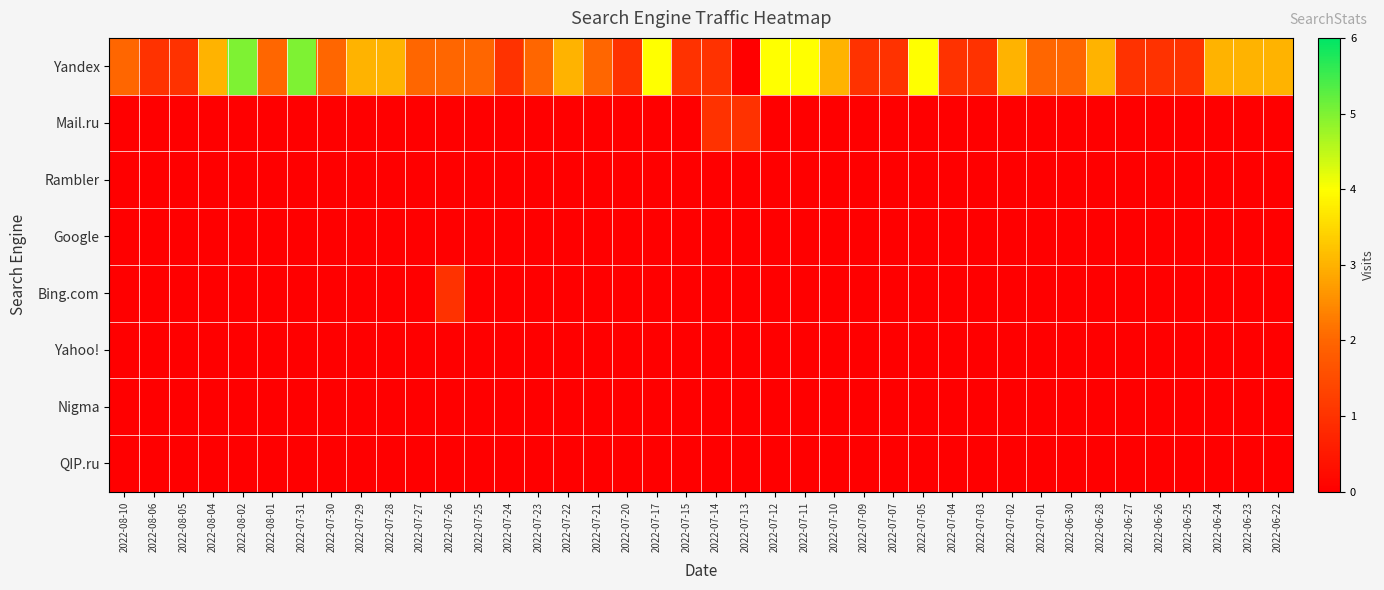

Reading left to right, transcribe all the data shown in this chart.

Yandex: 2022-08-10=2	2022-08-06=1	2022-08-05=1	2022-08-04=3	2022-08-02=5	2022-08-01=2	2022-07-31=5	2022-07-30=2	2022-07-29=3	2022-07-28=3	2022-07-27=2	2022-07-26=2	2022-07-25=2	2022-07-24=1	2022-07-23=2	2022-07-22=3	2022-07-21=2	2022-07-20=1	2022-07-17=4	2022-07-15=1	2022-07-14=1	2022-07-13=0	2022-07-12=4	2022-07-11=4	2022-07-10=3	2022-07-09=1	2022-07-07=1	2022-07-05=4	2022-07-04=1	2022-07-03=1	2022-07-02=3	2022-07-01=2	2022-06-30=2	2022-06-28=3	2022-06-27=1	2022-06-26=1	2022-06-25=1	2022-06-24=3	2022-06-23=3	2022-06-22=3
Mail.ru: 2022-08-10=0	2022-08-06=0	2022-08-05=0	2022-08-04=0	2022-08-02=0	2022-08-01=0	2022-07-31=0	2022-07-30=0	2022-07-29=0	2022-07-28=0	2022-07-27=0	2022-07-26=0	2022-07-25=0	2022-07-24=0	2022-07-23=0	2022-07-22=0	2022-07-21=0	2022-07-20=0	2022-07-17=0	2022-07-15=0	2022-07-14=1	2022-07-13=1	2022-07-12=0	2022-07-11=0	2022-07-10=0	2022-07-09=0	2022-07-07=0	2022-07-05=0	2022-07-04=0	2022-07-03=0	2022-07-02=0	2022-07-01=0	2022-06-30=0	2022-06-28=0	2022-06-27=0	2022-06-26=0	2022-06-25=0	2022-06-24=0	2022-06-23=0	2022-06-22=0
Rambler: 2022-08-10=0	2022-08-06=0	2022-08-05=0	2022-08-04=0	2022-08-02=0	2022-08-01=0	2022-07-31=0	2022-07-30=0	2022-07-29=0	2022-07-28=0	2022-07-27=0	2022-07-26=0	2022-07-25=0	2022-07-24=0	2022-07-23=0	2022-07-22=0	2022-07-21=0	2022-07-20=0	2022-07-17=0	2022-07-15=0	2022-07-14=0	2022-07-13=0	2022-07-12=0	2022-07-11=0	2022-07-10=0	2022-07-09=0	2022-07-07=0	2022-07-05=0	2022-07-04=0	2022-07-03=0	2022-07-02=0	2022-07-01=0	2022-06-30=0	2022-06-28=0	2022-06-27=0	2022-06-26=0	2022-06-25=0	2022-06-24=0	2022-06-23=0	2022-06-22=0
Google: 2022-08-10=0	2022-08-06=0	2022-08-05=0	2022-08-04=0	2022-08-02=0	2022-08-01=0	2022-07-31=0	2022-07-30=0	2022-07-29=0	2022-07-28=0	2022-07-27=0	2022-07-26=0	2022-07-25=0	2022-07-24=0	2022-07-23=0	2022-07-22=0	2022-07-21=0	2022-07-20=0	2022-07-17=0	2022-07-15=0	2022-07-14=0	2022-07-13=0	2022-07-12=0	2022-07-11=0	2022-07-10=0	2022-07-09=0	2022-07-07=0	2022-07-05=0	2022-07-04=0	2022-07-03=0	2022-07-02=0	2022-07-01=0	2022-06-30=0	2022-06-28=0	2022-06-27=0	2022-06-26=0	2022-06-25=0	2022-06-24=0	2022-06-23=0	2022-06-22=0
Bing.com: 2022-08-10=0	2022-08-06=0	2022-08-05=0	2022-08-04=0	2022-08-02=0	2022-08-01=0	2022-07-31=0	2022-07-30=0	2022-07-29=0	2022-07-28=0	2022-07-27=0	2022-07-26=1	2022-07-25=0	2022-07-24=0	2022-07-23=0	2022-07-22=0	2022-07-21=0	2022-07-20=0	2022-07-17=0	2022-07-15=0	2022-07-14=0	2022-07-13=0	2022-07-12=0	2022-07-11=0	2022-07-10=0	2022-07-09=0	2022-07-07=0	2022-07-05=0	2022-07-04=0	2022-07-03=0	2022-07-02=0	2022-07-01=0	2022-06-30=0	2022-06-28=0	2022-06-27=0	2022-06-26=0	2022-06-25=0	2022-06-24=0	2022-06-23=0	2022-06-22=0
Yahoo!: 2022-08-10=0	2022-08-06=0	2022-08-05=0	2022-08-04=0	2022-08-02=0	2022-08-01=0	2022-07-31=0	2022-07-30=0	2022-07-29=0	2022-07-28=0	2022-07-27=0	2022-07-26=0	2022-07-25=0	2022-07-24=0	2022-07-23=0	2022-07-22=0	2022-07-21=0	2022-07-20=0	2022-07-17=0	2022-07-15=0	2022-07-14=0	2022-07-13=0	2022-07-12=0	2022-07-11=0	2022-07-10=0	2022-07-09=0	2022-07-07=0	2022-07-05=0	2022-07-04=0	2022-07-03=0	2022-07-02=0	2022-07-01=0	2022-06-30=0	2022-06-28=0	2022-06-27=0	2022-06-26=0	2022-06-25=0	2022-06-24=0	2022-06-23=0	2022-06-22=0
Nigma: 2022-08-10=0	2022-08-06=0	2022-08-05=0	2022-08-04=0	2022-08-02=0	2022-08-01=0	2022-07-31=0	2022-07-30=0	2022-07-29=0	2022-07-28=0	2022-07-27=0	2022-07-26=0	2022-07-25=0	2022-07-24=0	2022-07-23=0	2022-07-22=0	2022-07-21=0	2022-07-20=0	2022-07-17=0	2022-07-15=0	2022-07-14=0	2022-07-13=0	2022-07-12=0	2022-07-11=0	2022-07-10=0	2022-07-09=0	2022-07-07=0	2022-07-05=0	2022-07-04=0	2022-07-03=0	2022-07-02=0	2022-07-01=0	2022-06-30=0	2022-06-28=0	2022-06-27=0	2022-06-26=0	2022-06-25=0	2022-06-24=0	2022-06-23=0	2022-06-22=0
QIP.ru: 2022-08-10=0	2022-08-06=0	2022-08-05=0	2022-08-04=0	2022-08-02=0	2022-08-01=0	2022-07-31=0	2022-07-30=0	2022-07-29=0	2022-07-28=0	2022-07-27=0	2022-07-26=0	2022-07-25=0	2022-07-24=0	2022-07-23=0	2022-07-22=0	2022-07-21=0	2022-07-20=0	2022-07-17=0	2022-07-15=0	2022-07-14=0	2022-07-13=0	2022-07-12=0	2022-07-11=0	2022-07-10=0	2022-07-09=0	2022-07-07=0	2022-07-05=0	2022-07-04=0	2022-07-03=0	2022-07-02=0	2022-07-01=0	2022-06-30=0	2022-06-28=0	2022-06-27=0	2022-06-26=0	2022-06-25=0	2022-06-24=0	2022-06-23=0	2022-06-22=0